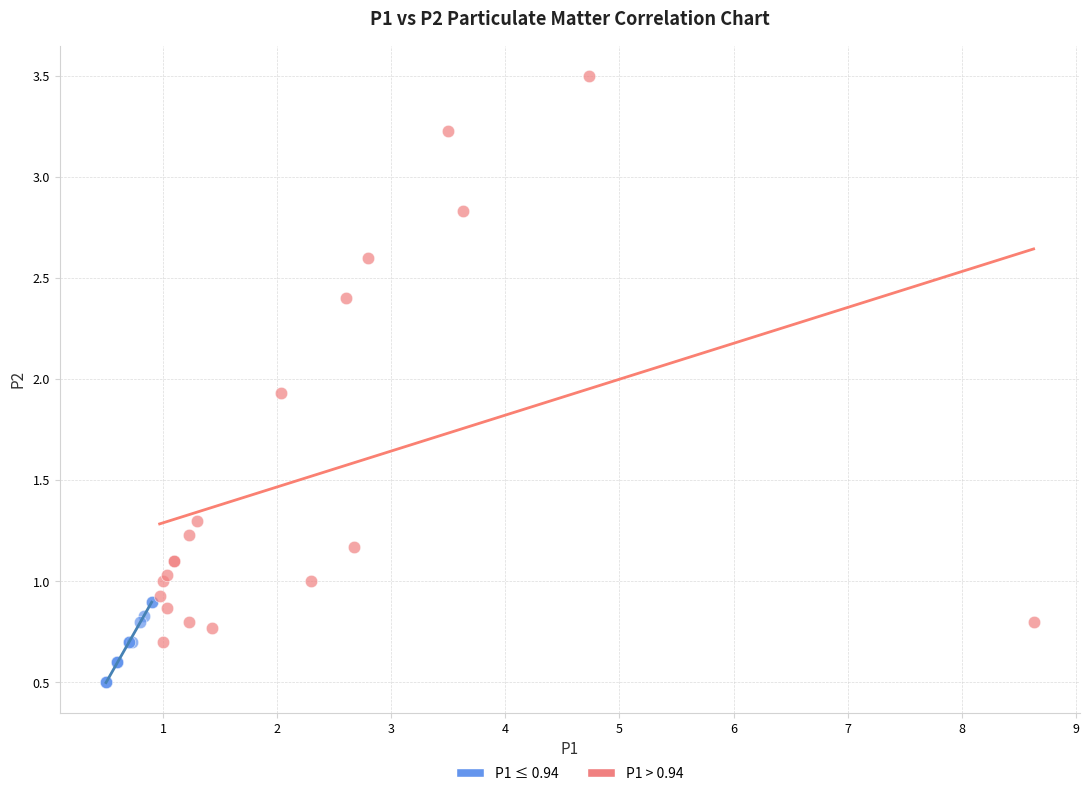

Which series contains the lowest Y value?

P1 ≤ 0.94